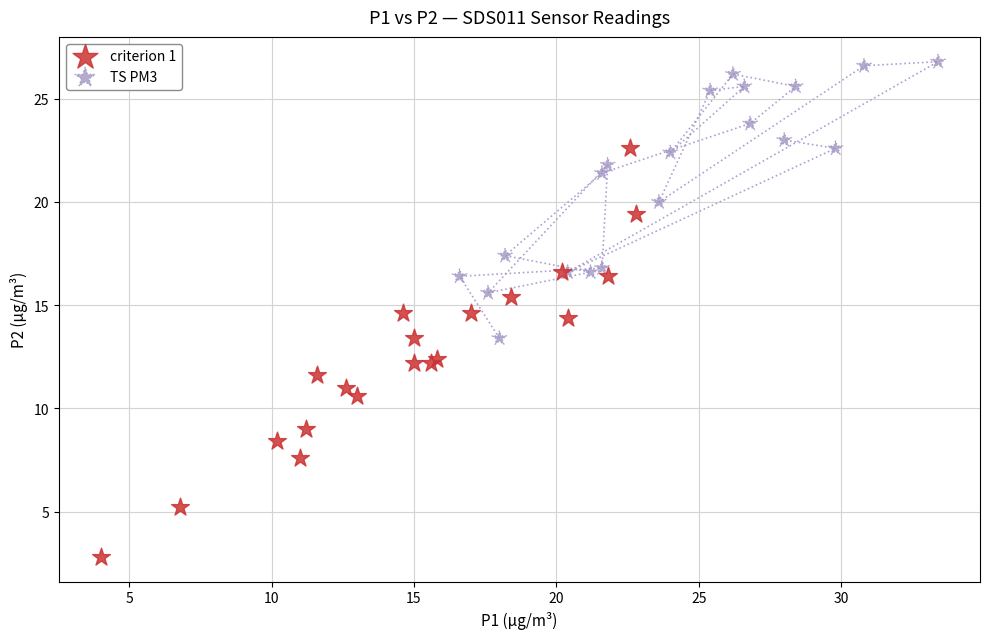

Which series has the widest spread of Y values?

criterion 1